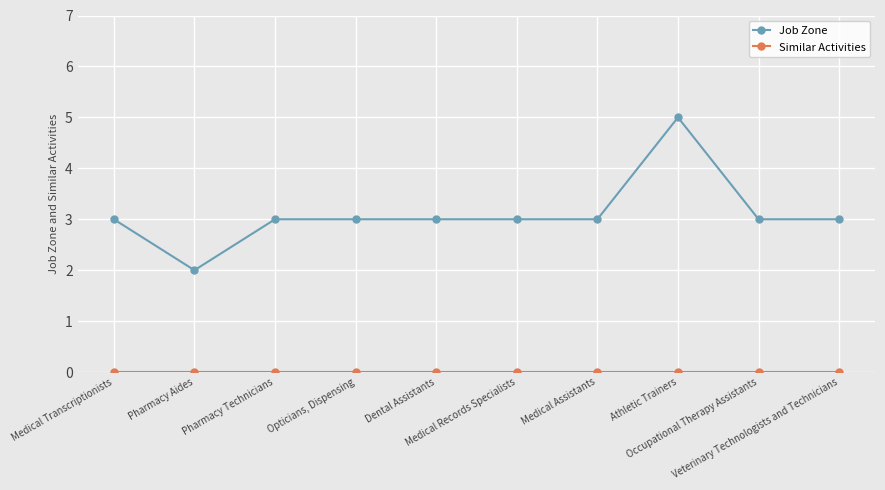

What is the label of the 8th point from the left?

Athletic Trainers